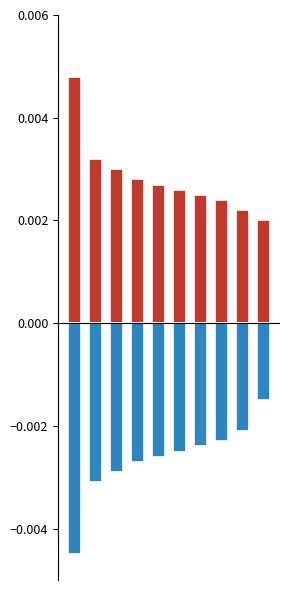

How many distinct data groups are displayed?

2